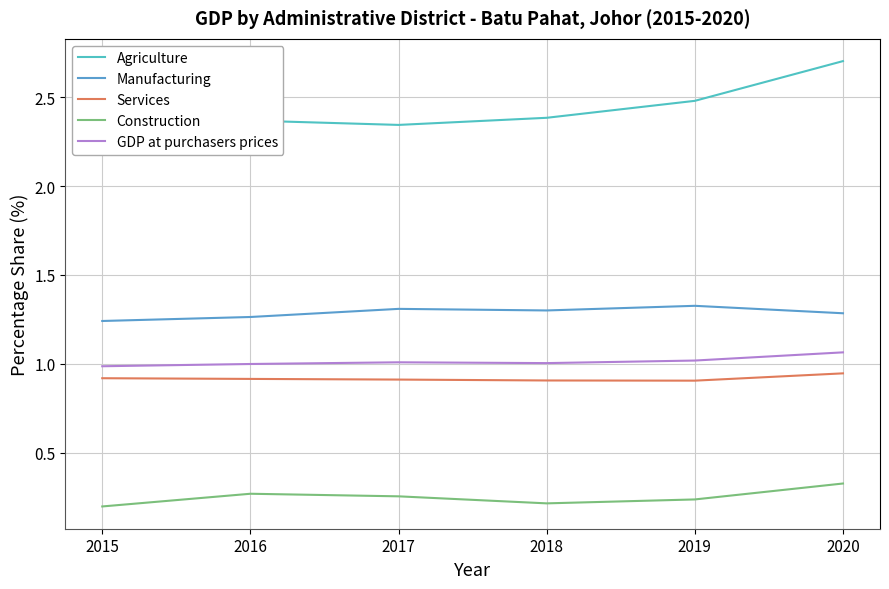

Reading left to right, transcribe all the data shown in this chart.

Agriculture: 2015=2.2	2016=2.4	2017=2.3	2018=2.4	2019=2.5	2020=2.7
Manufacturing: 2015=1.2	2016=1.3	2017=1.3	2018=1.3	2019=1.3	2020=1.3
Services: 2015=0.9	2016=0.9	2017=0.9	2018=0.9	2019=0.9	2020=0.9
Construction: 2015=0.2	2016=0.3	2017=0.3	2018=0.2	2019=0.2	2020=0.3
GDP at purchasers prices: 2015=1.0	2016=1.0	2017=1.0	2018=1.0	2019=1.0	2020=1.1